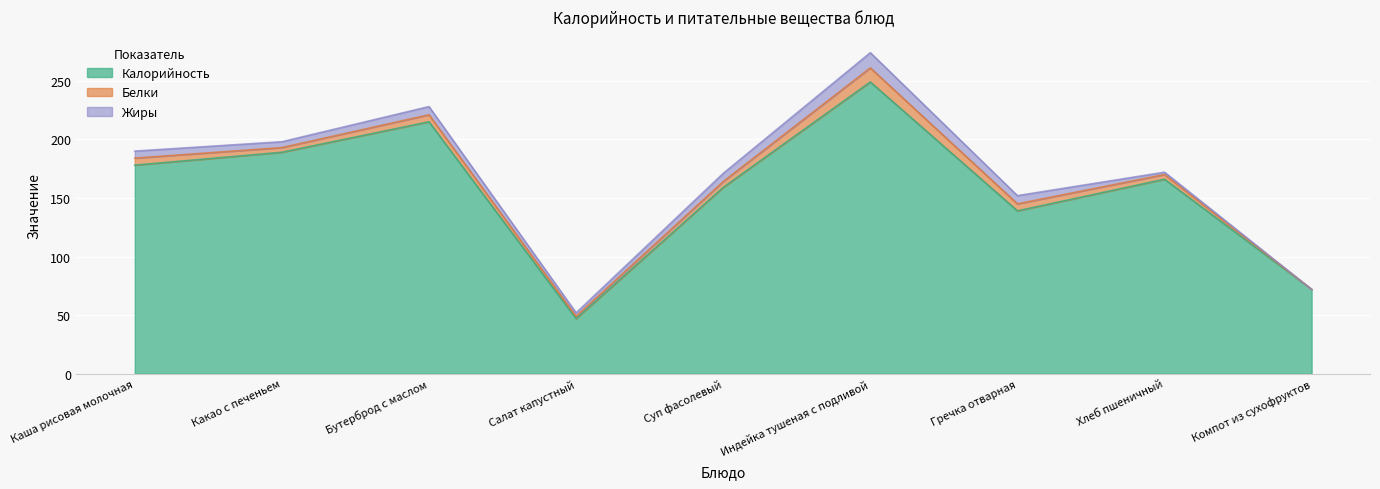

In Жиры, how many points are higher than both neighbors (excluding endpoints)?

2